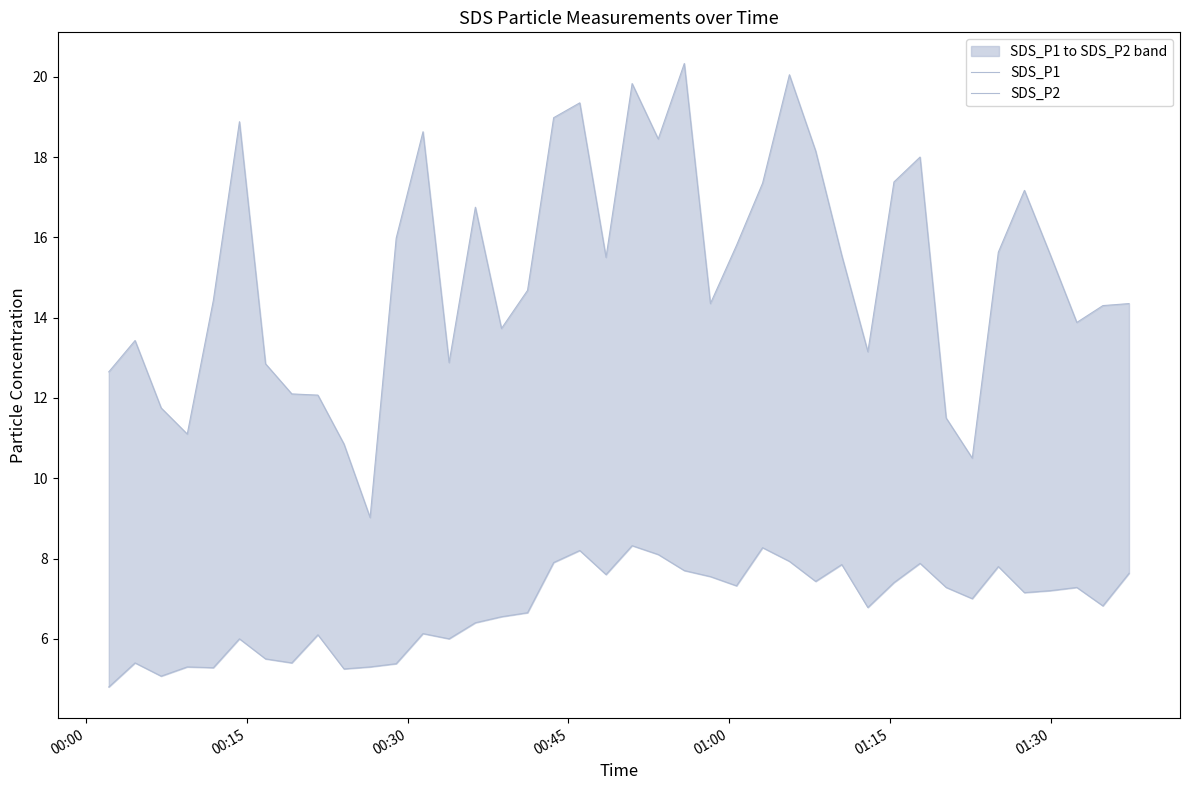

How many values in the SDS_P2 series are below 7?

19